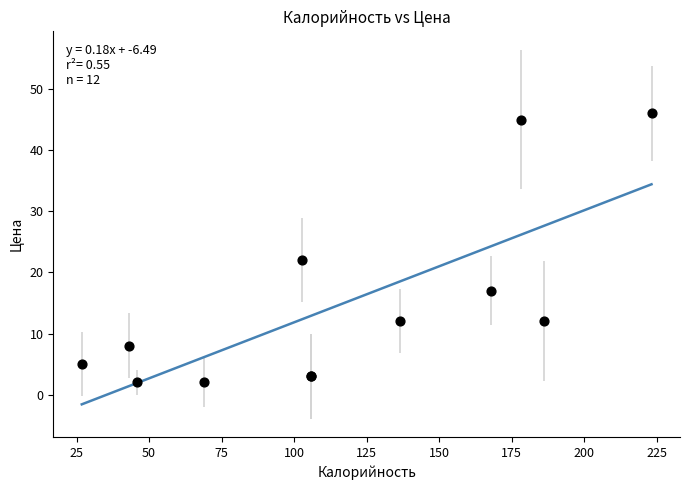

What Y value in the scatter plot is closest to 24?

22